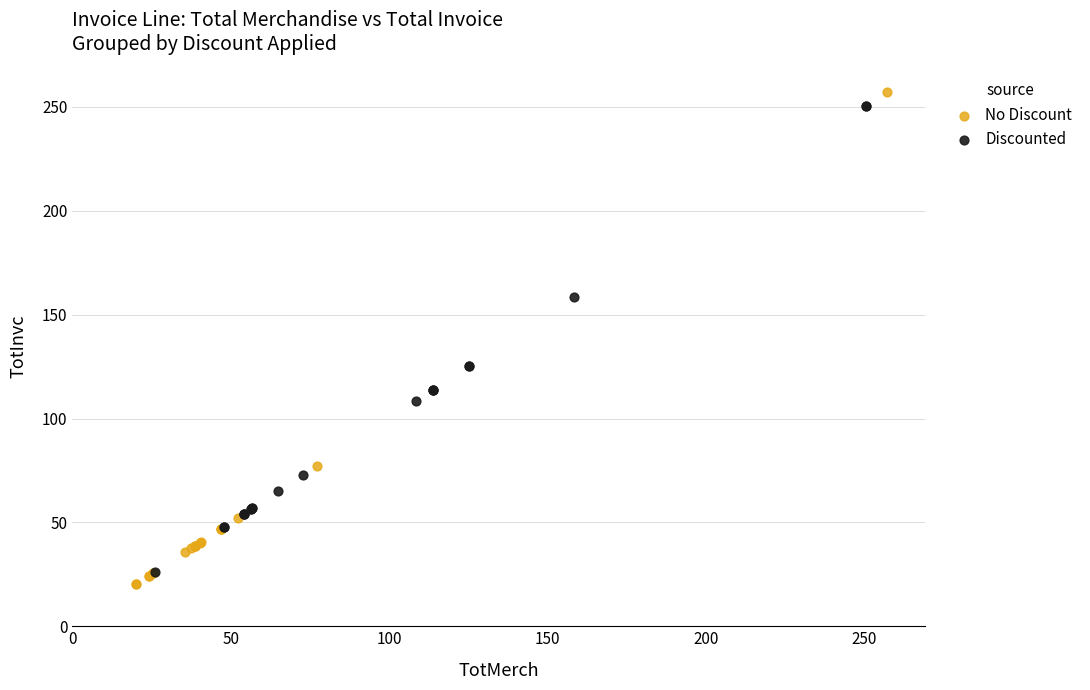

Which series has the largest Y range (max minus min)?

No Discount